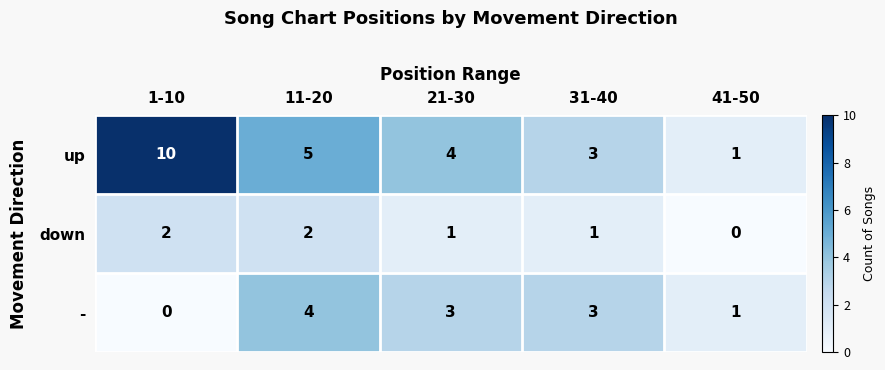

Which series has the largest total across all categories?

up